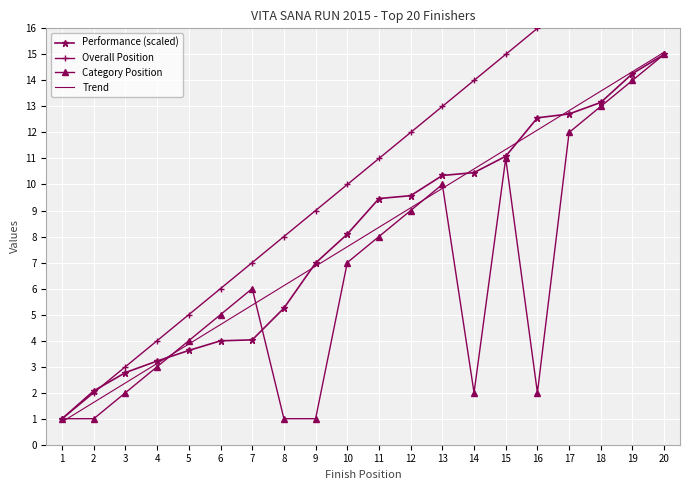

How many values in the Performance (scaled) series are below 9?

10